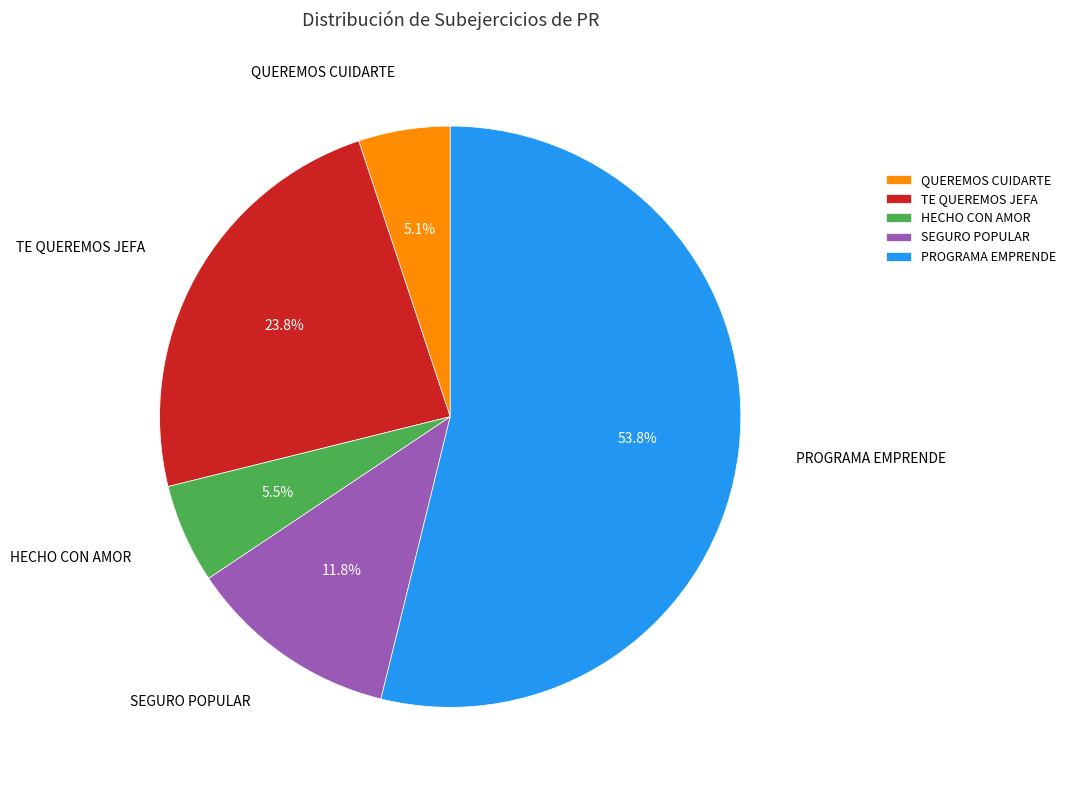

To the nearest percent, what is the average slice percentage?

20%